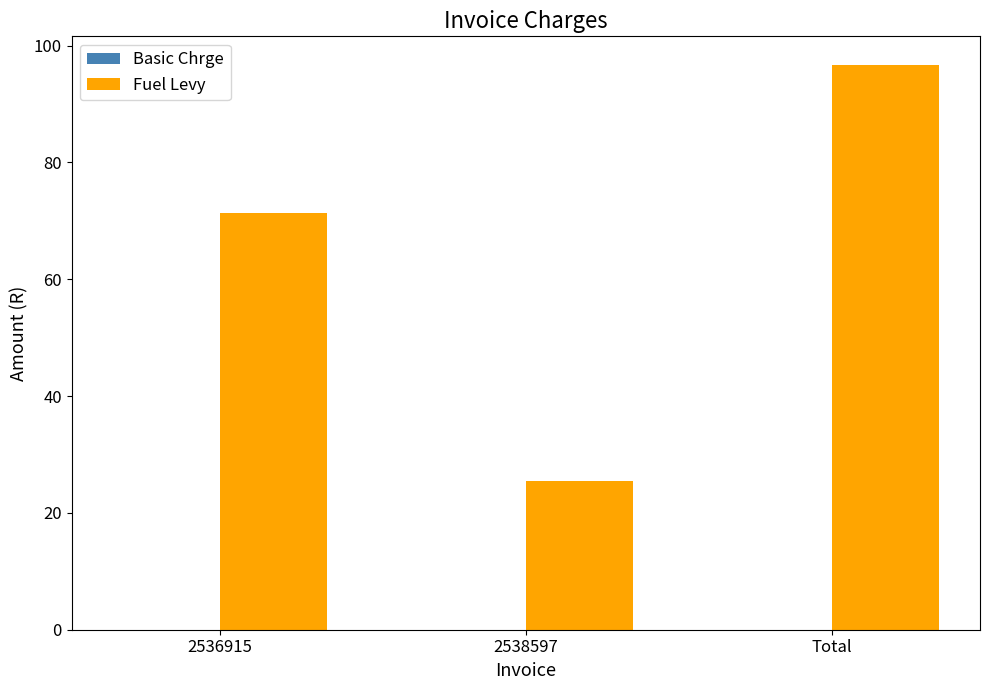

List the labels in order of value, largest first.

Total, 2536915, 2538597